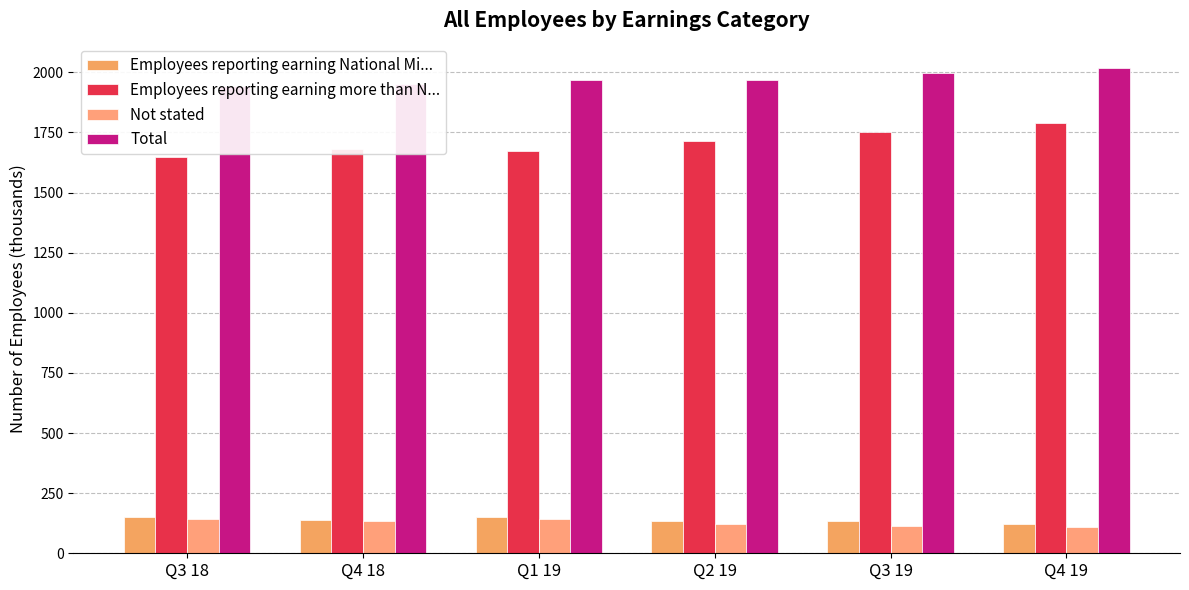

What is the sum of the Employees reporting earning more than N... values at Q4 19 and Q3 19?

3539.4